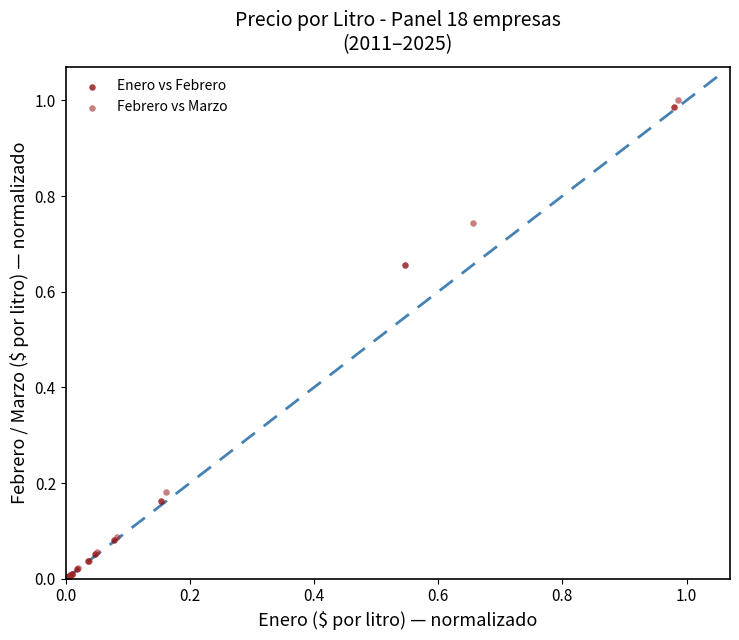

Which series has the widest spread of Y values?

Febrero vs Marzo